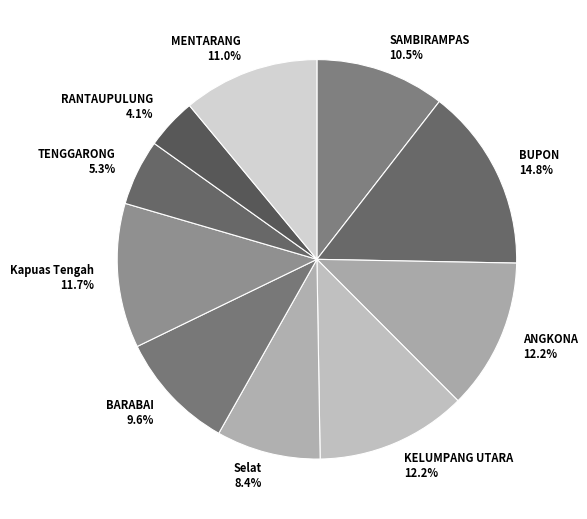

Is there any slice that represents more than half of the pie?

No